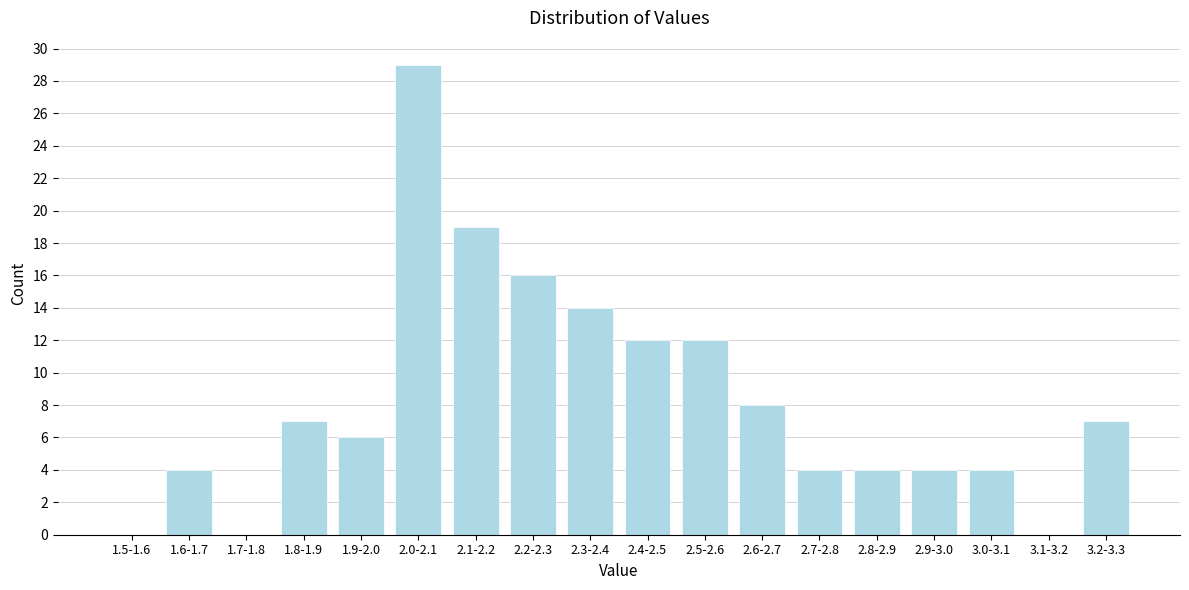

Reading right to left, what are all the values shown in this chart?

3.2-3.3=7	3.1-3.2=0	3.0-3.1=4	2.9-3.0=4	2.8-2.9=4	2.7-2.8=4	2.6-2.7=8	2.5-2.6=12	2.4-2.5=12	2.3-2.4=14	2.2-2.3=16	2.1-2.2=19	2.0-2.1=29	1.9-2.0=6	1.8-1.9=7	1.7-1.8=0	1.6-1.7=4	1.5-1.6=0